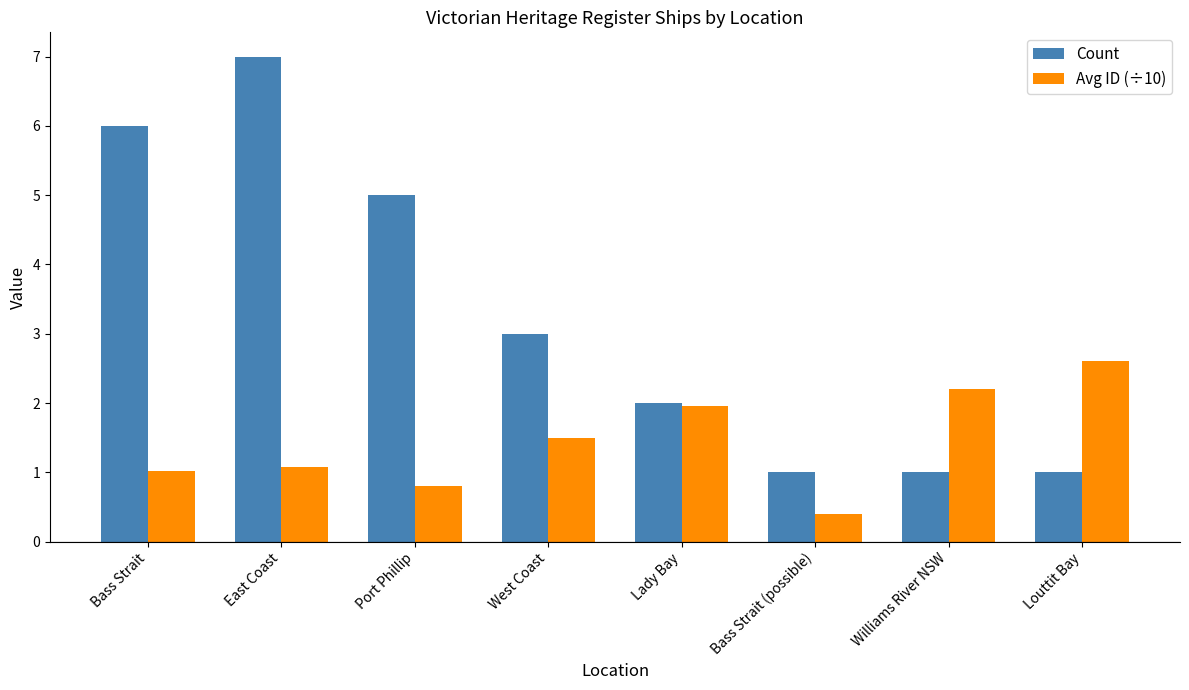

What value does the Count series have at Bass Strait (possible)?

1.0